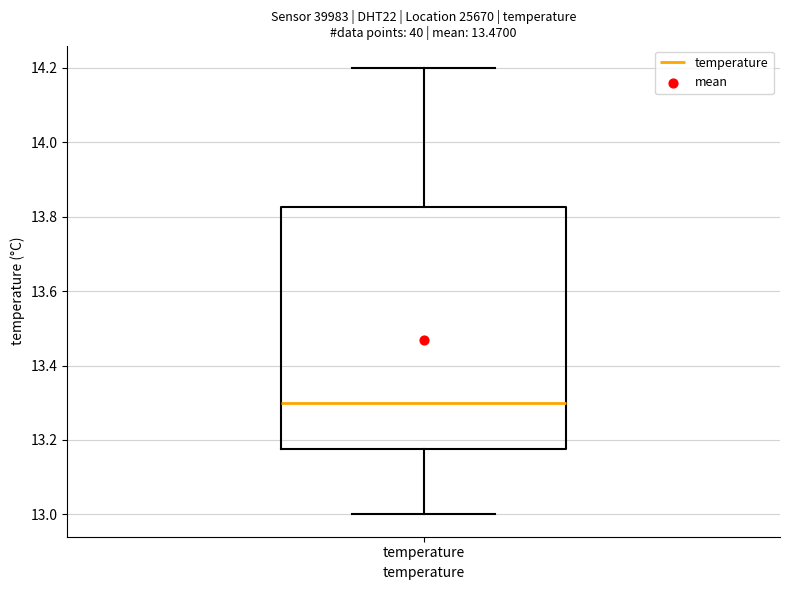

Read this box plot against the y-axis: the position of the median line, the range covered by the box, and the ends of both whiskers. The values are not printed on the chart, so give them approximately, as read against the axis.

median 13.30, box 13.18 to 13.82, whiskers 13.00 to 14.20